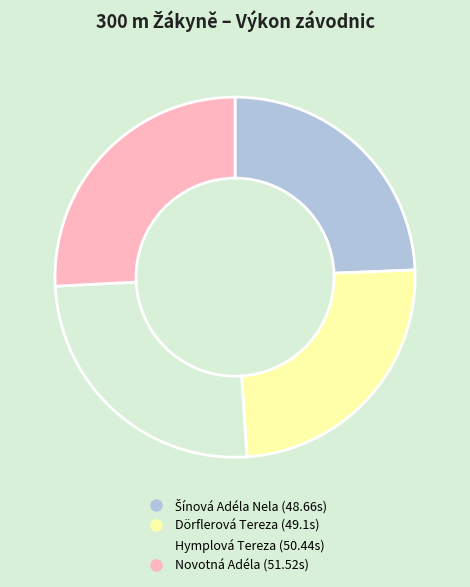

True or false: Novotná Adéla accounts for 17% of the total.

False